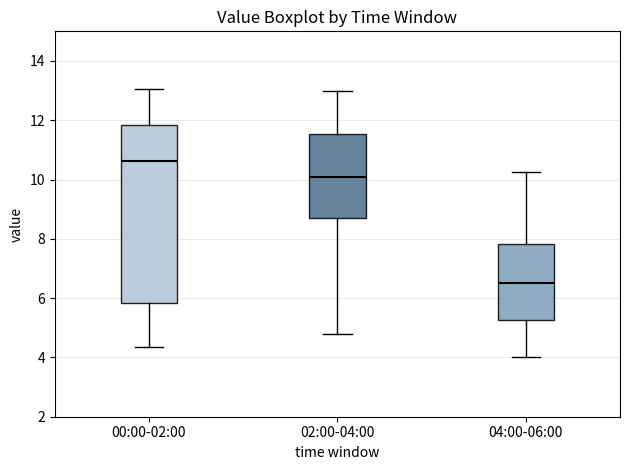

Reading left to right, transcribe this box plot: for each box, give where its median line is, the range the box spans, and where its two whiskers end, as read against the y-axis. The values are not printed on the chart, so give them approximately, as read against the axis.

00:00-02:00: median 10.6, box 5.8 to 11.8, whiskers 4.4 to 13.0
02:00-04:00: median 10.2, box 8.6 to 11.6, whiskers 4.8 to 13.0
04:00-06:00: median 6.6, box 5.2 to 7.8, whiskers 4.0 to 10.2